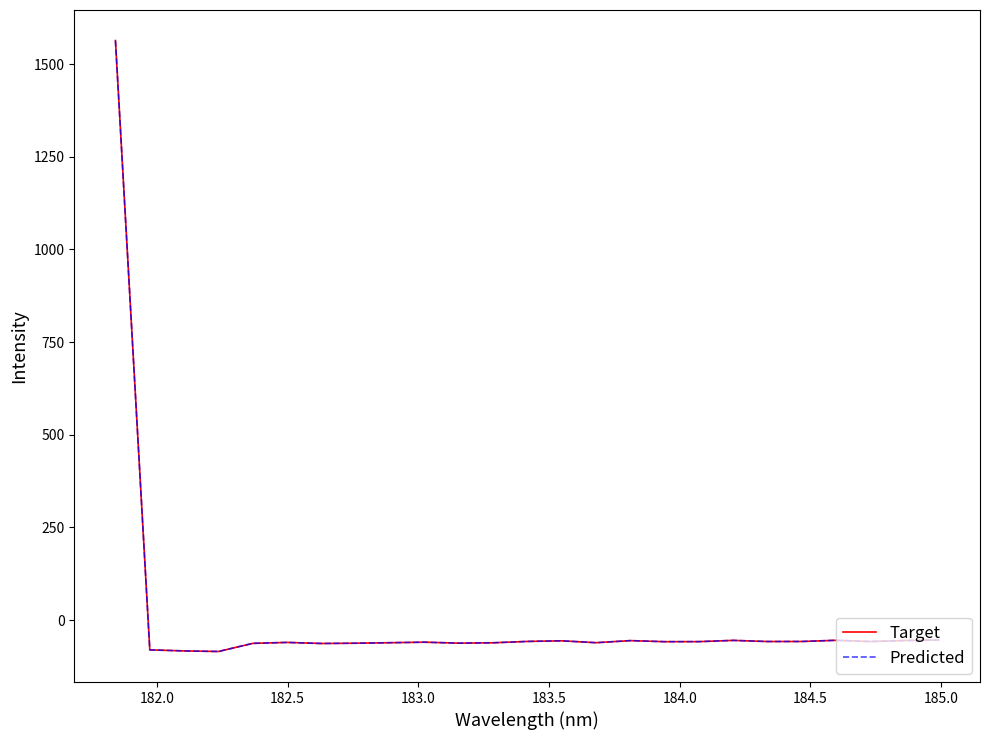

What is the difference between the maximum and minimum values in the Target series?

1648.4